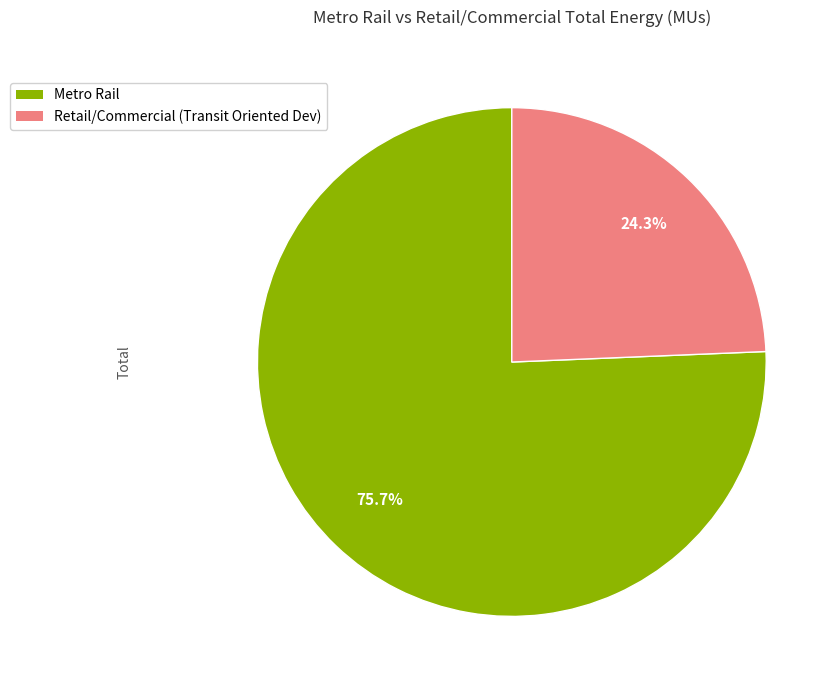

Does any single category account for the majority?

Yes